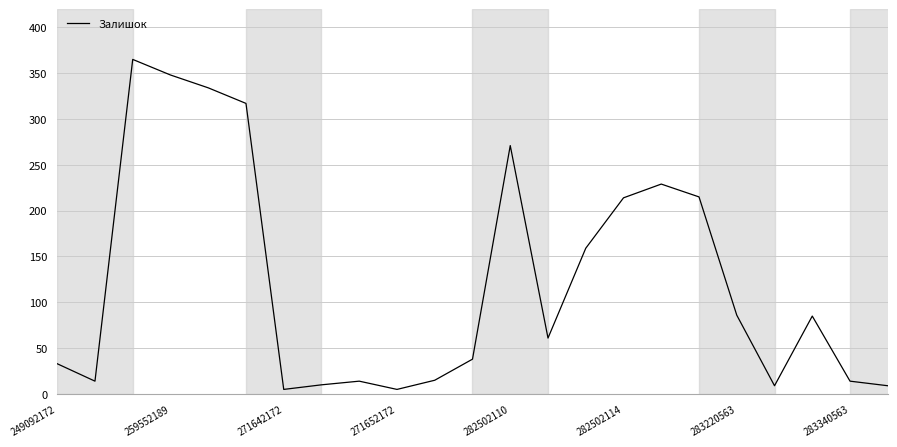

What is the difference between the maximum and minimum values?

360